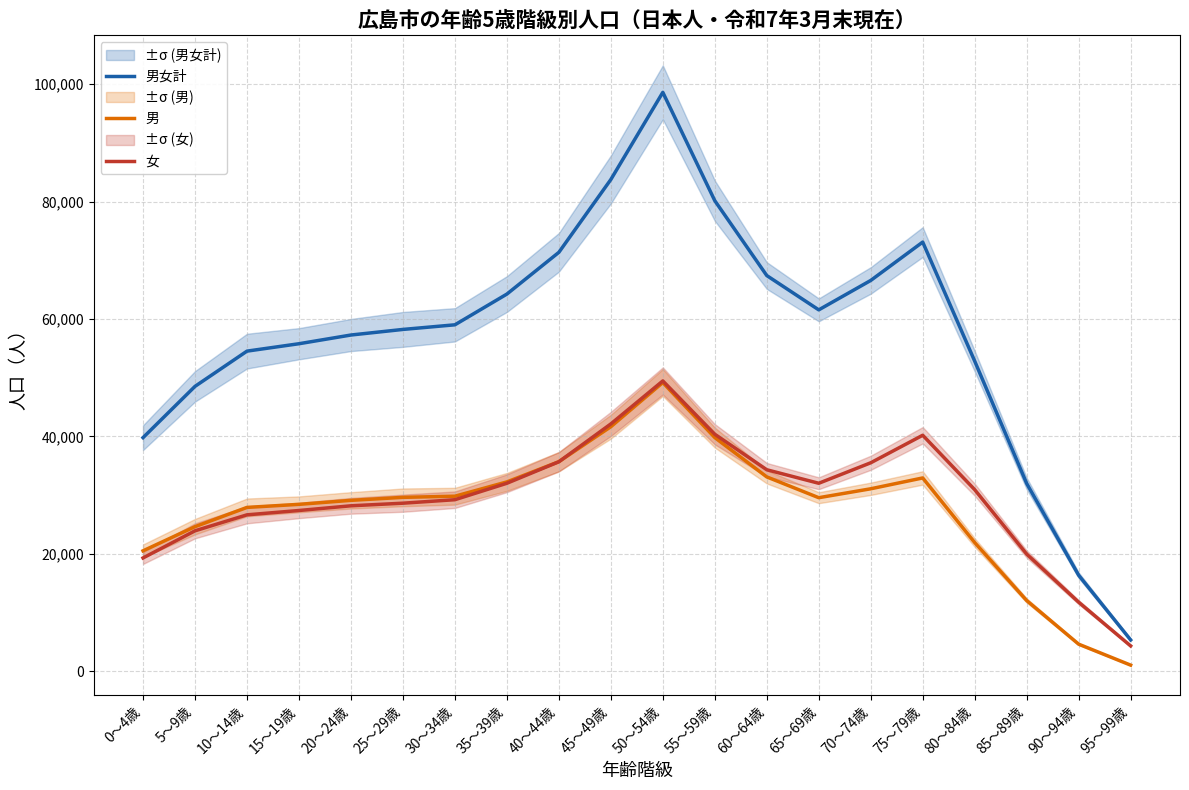

Which category has the highest value in the 女 series?

50～54歳